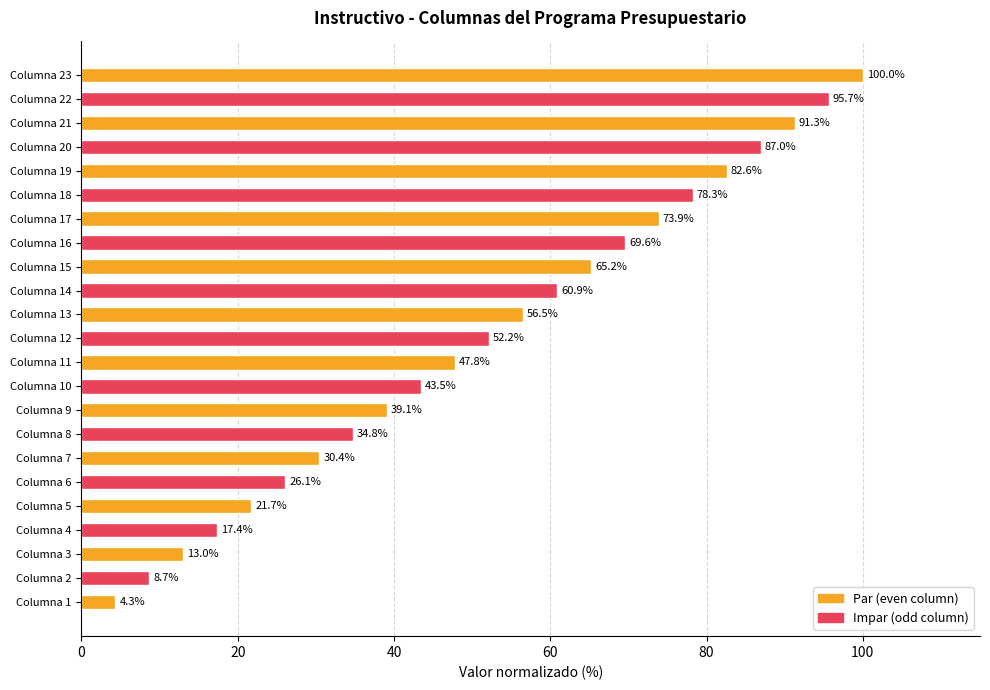

Reading bottom to top, transcribe all the data shown in this chart.

Columna 1=4.3	Columna 2=8.7	Columna 3=13.0	Columna 4=17.4	Columna 5=21.7	Columna 6=26.1	Columna 7=30.4	Columna 8=34.8	Columna 9=39.1	Columna 10=43.5	Columna 11=47.8	Columna 12=52.2	Columna 13=56.5	Columna 14=60.9	Columna 15=65.2	Columna 16=69.6	Columna 17=73.9	Columna 18=78.3	Columna 19=82.6	Columna 20=87.0	Columna 21=91.3	Columna 22=95.7	Columna 23=100.0